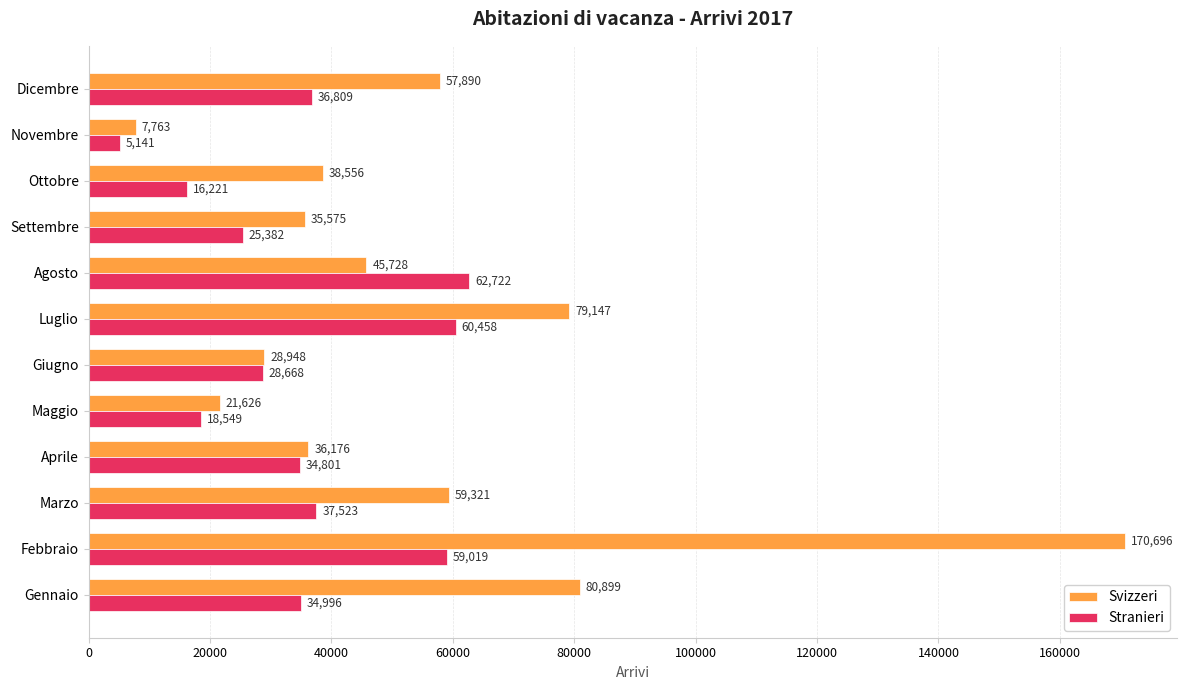

What is the highest value of the Stranieri series?

62721.6